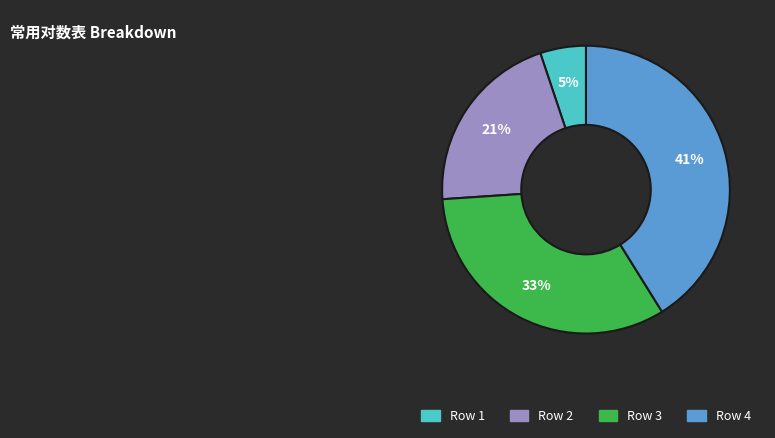

Which slice is the largest?

Row 4